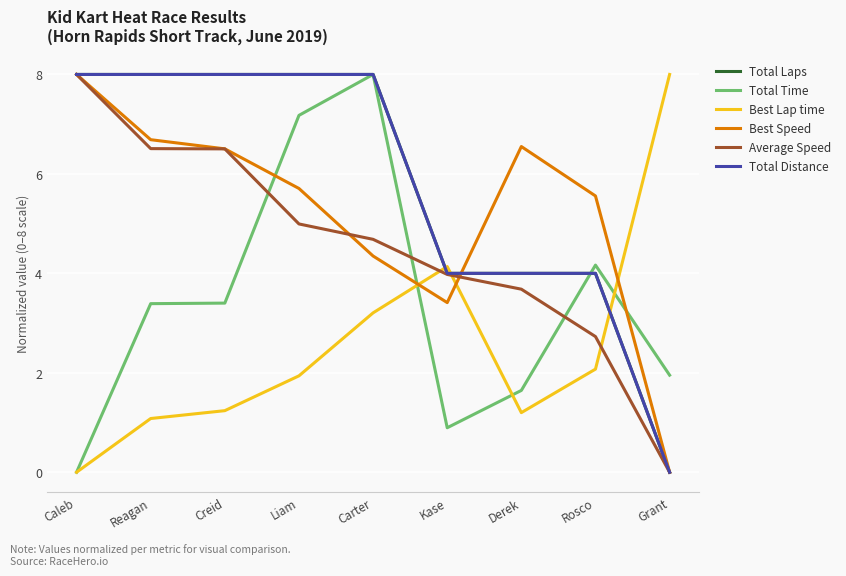

What is the maximum value shown in the chart?

8.0